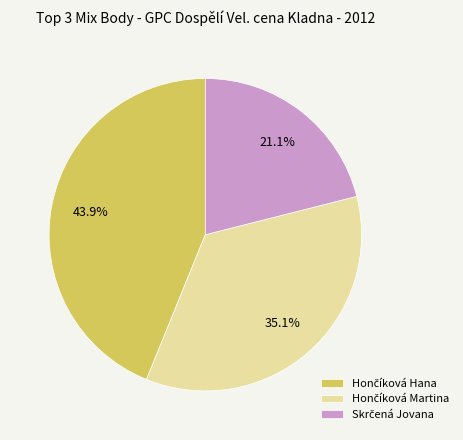

Is there a majority slice in this chart?

No